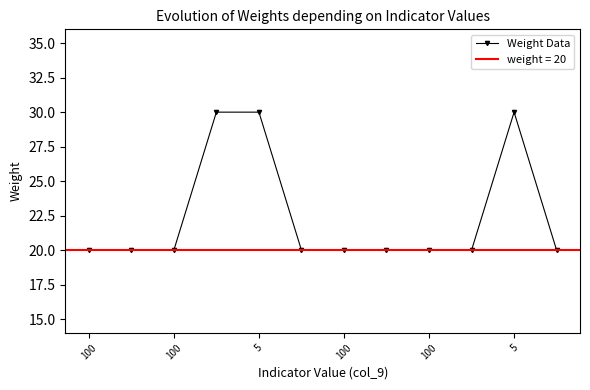

Which has a higher value, 100 or 100?

100